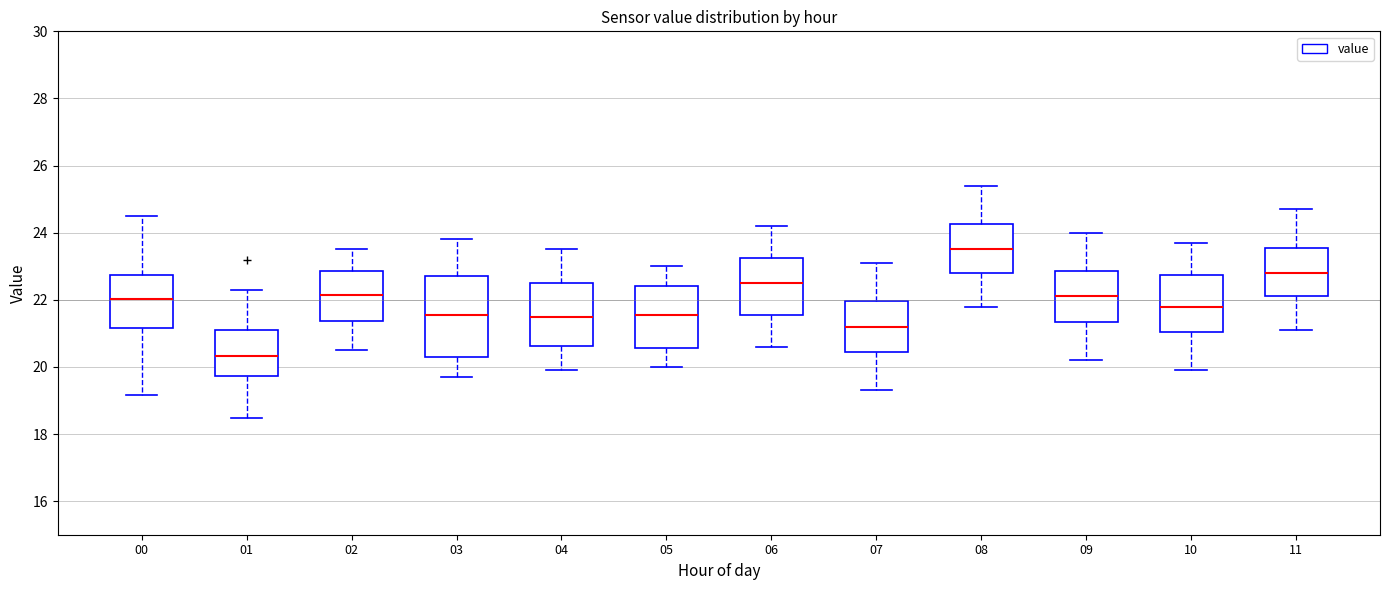

Which box is the tallest, from its lower edge to its upper edge?

03